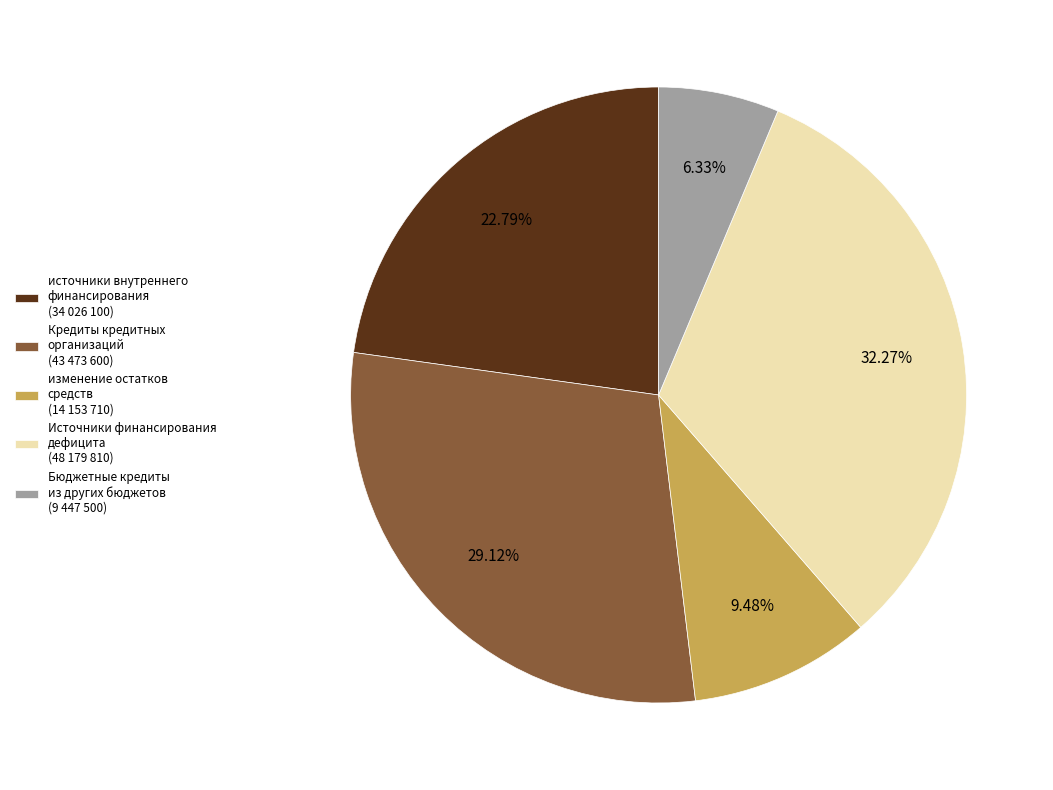

Do Кредиты кредитных организаций (43 473 600) and Бюджетные кредиты из других бюджетов (9 447 500) together represent more than half of the pie?

No